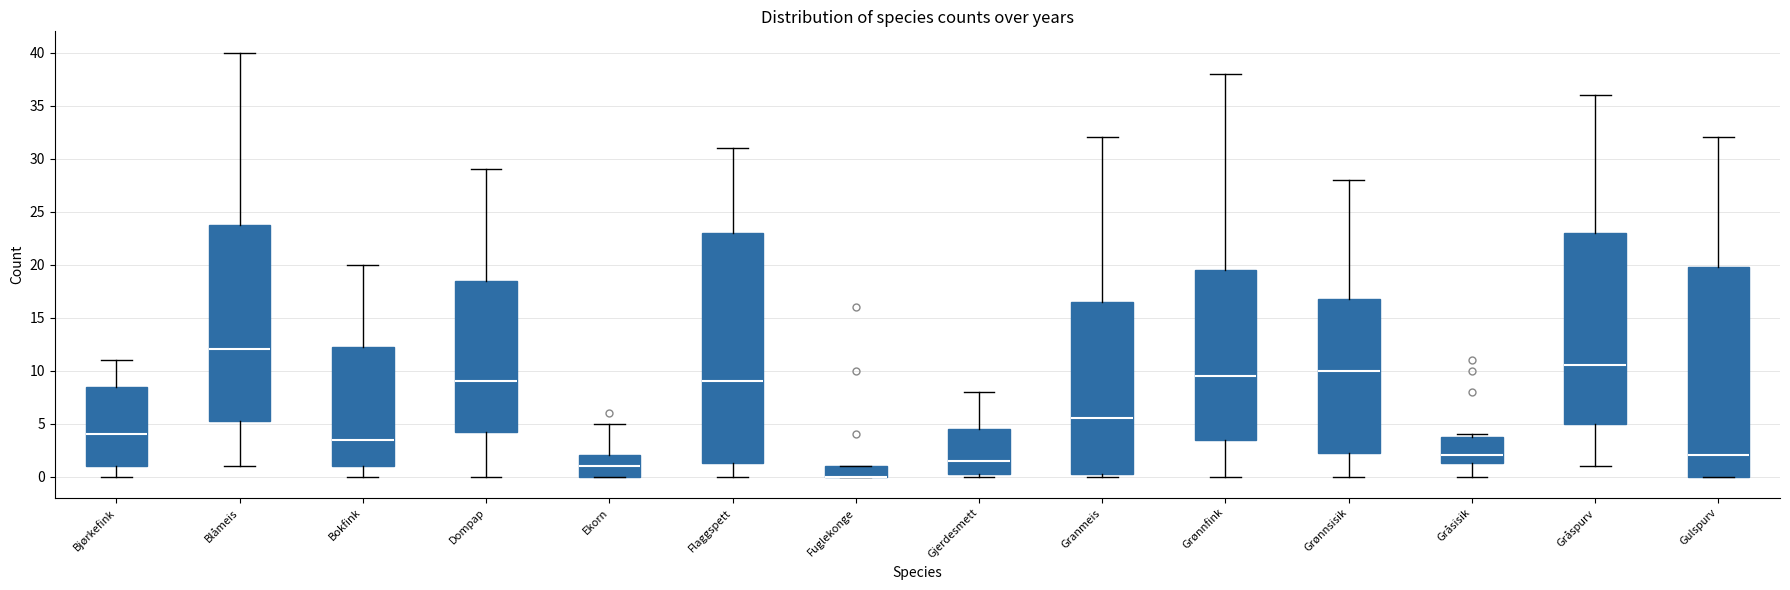

Which box is the tallest, from its lower edge to its upper edge?

Flaggspett